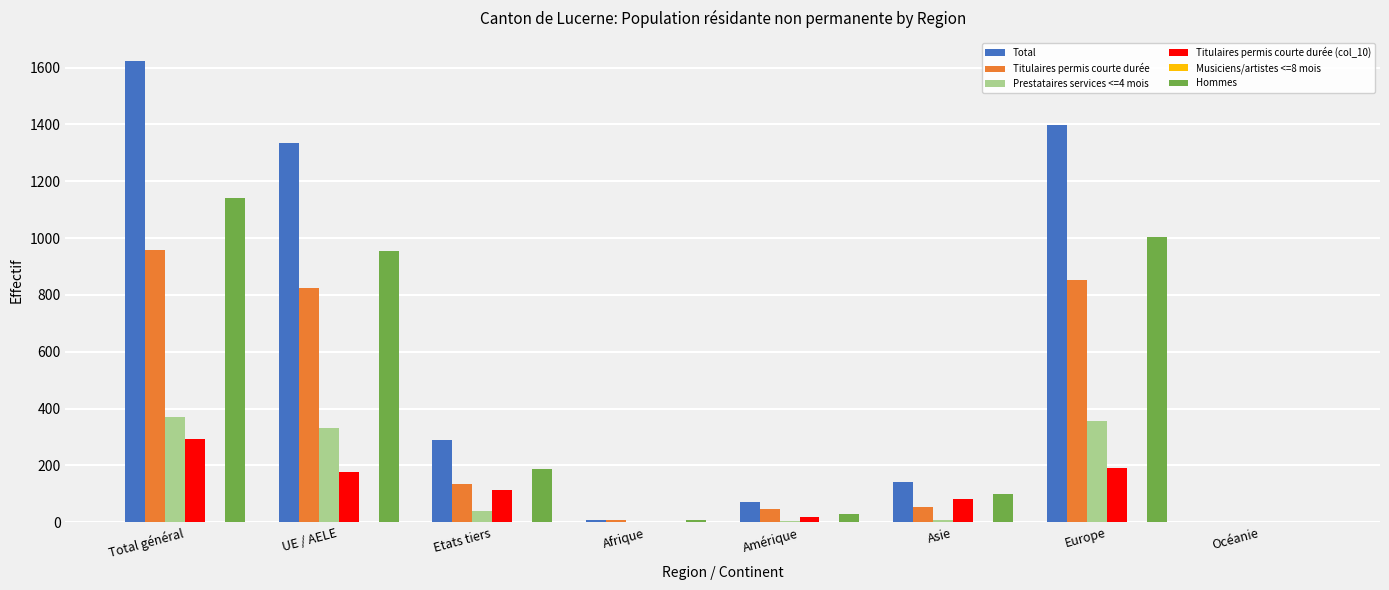

Which category has the highest value in the Titulaires permis courte durée (col_10) series?

Total général